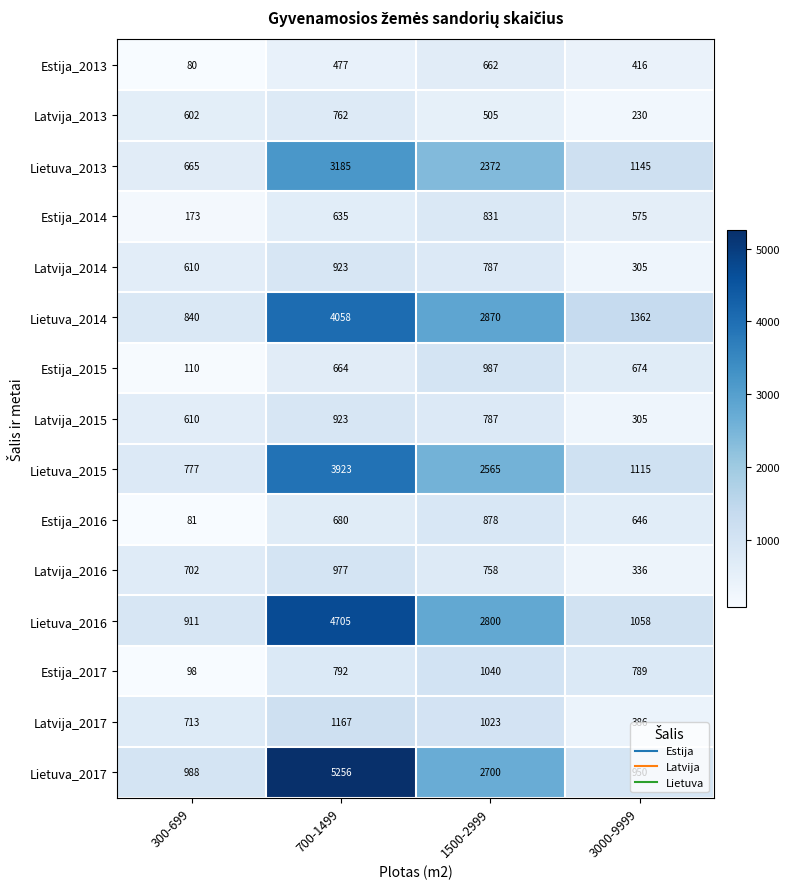

Which series has the largest total across all categories?

Lietuva_2017